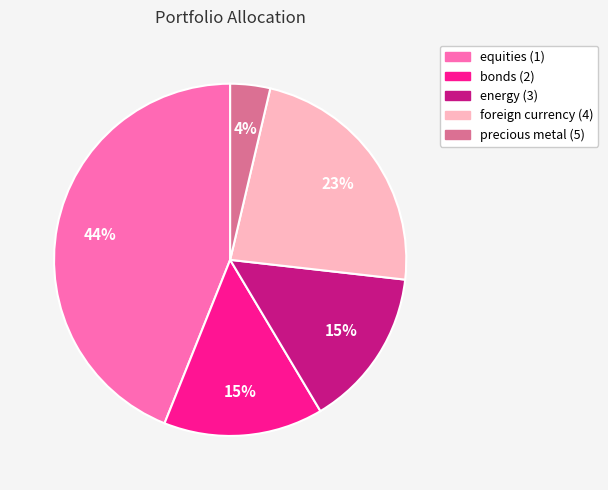

Does bonds (2) represent more than half of the total?

No